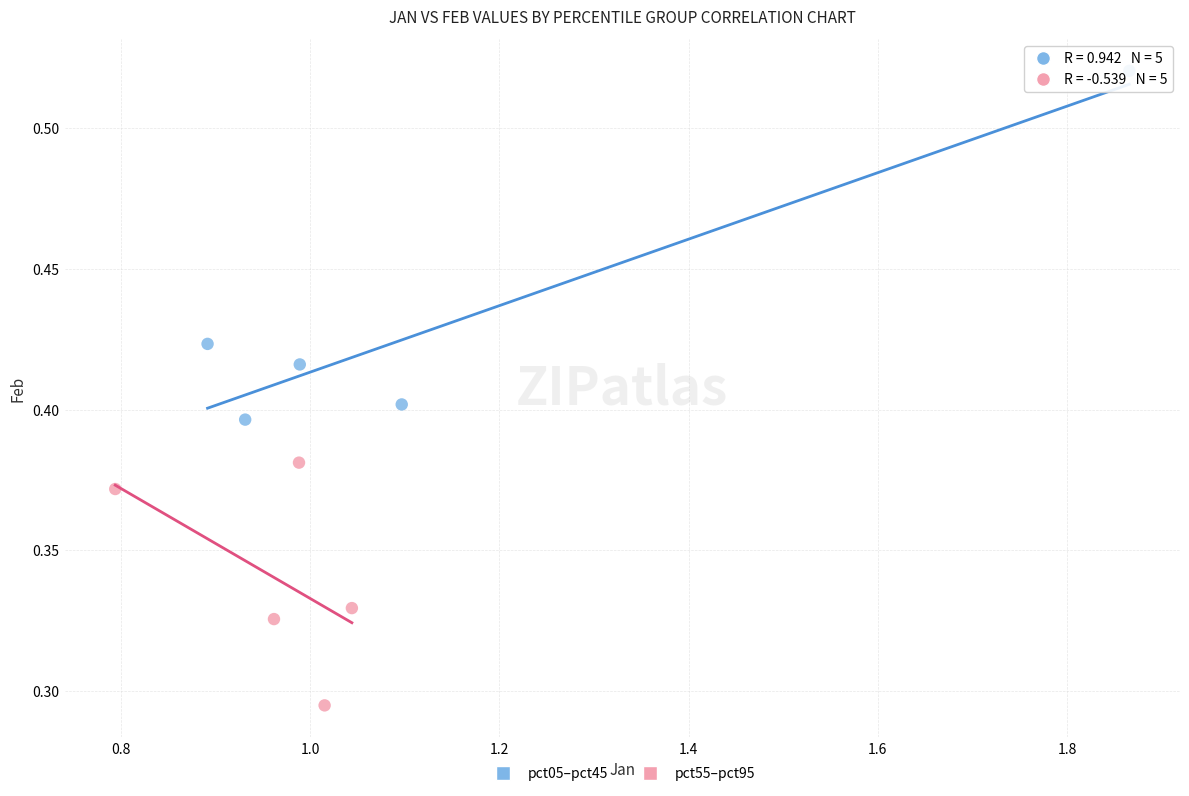

Which series reaches the maximum Y coordinate?

pct05–pct45